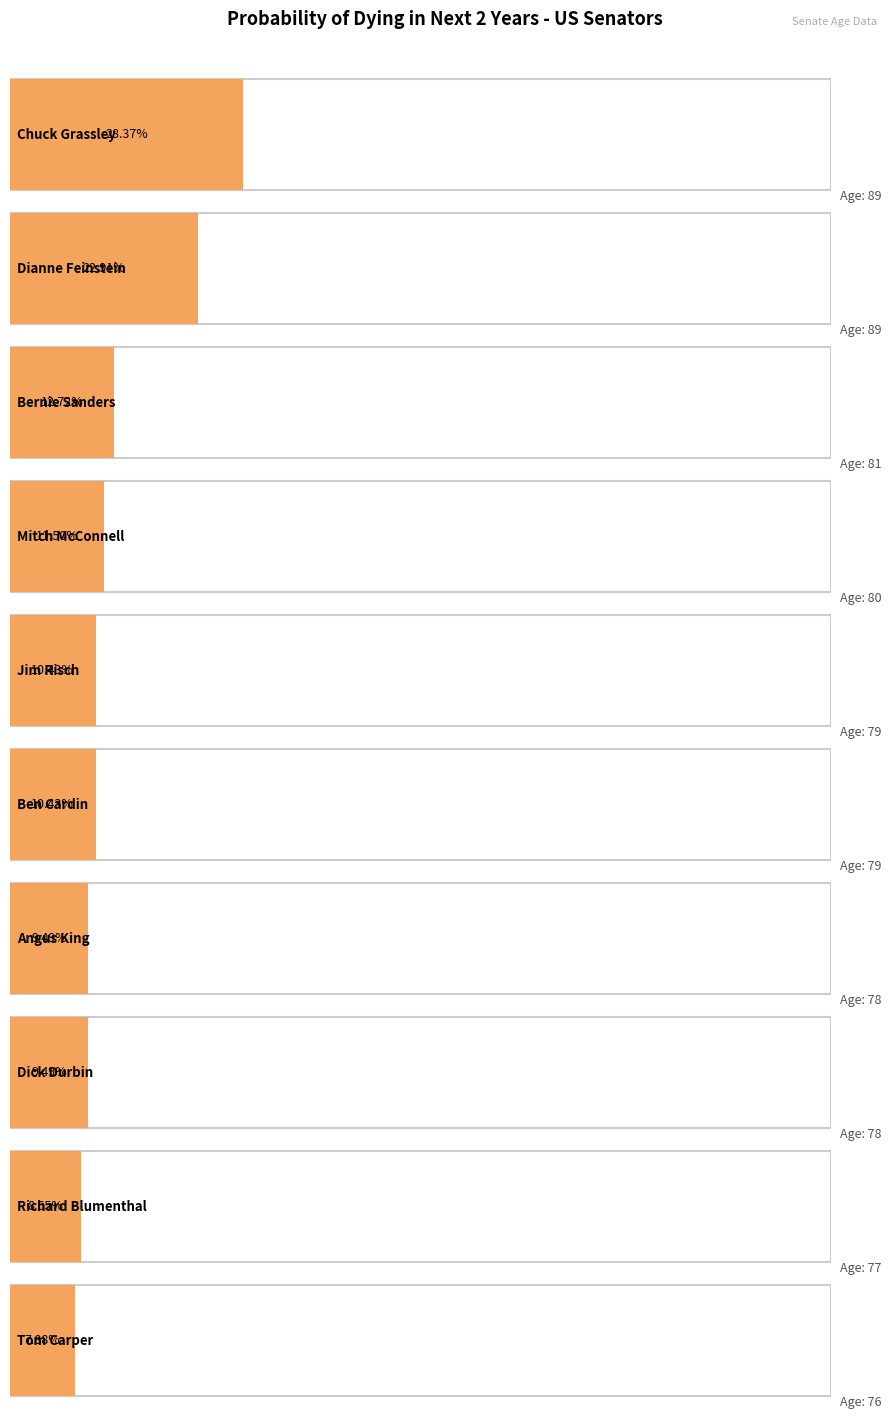

How many data points does each series have?

10